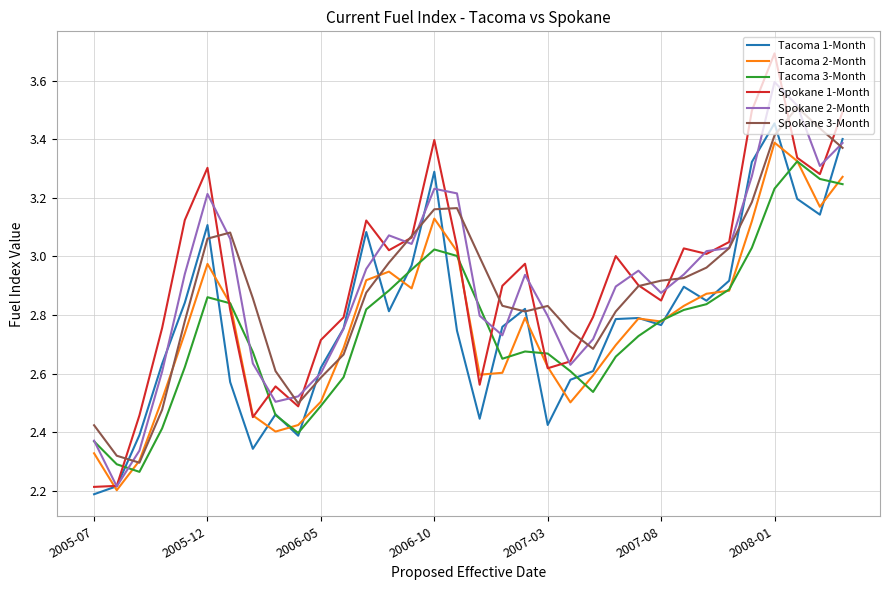

What is the minimum value shown in the chart?

2.2